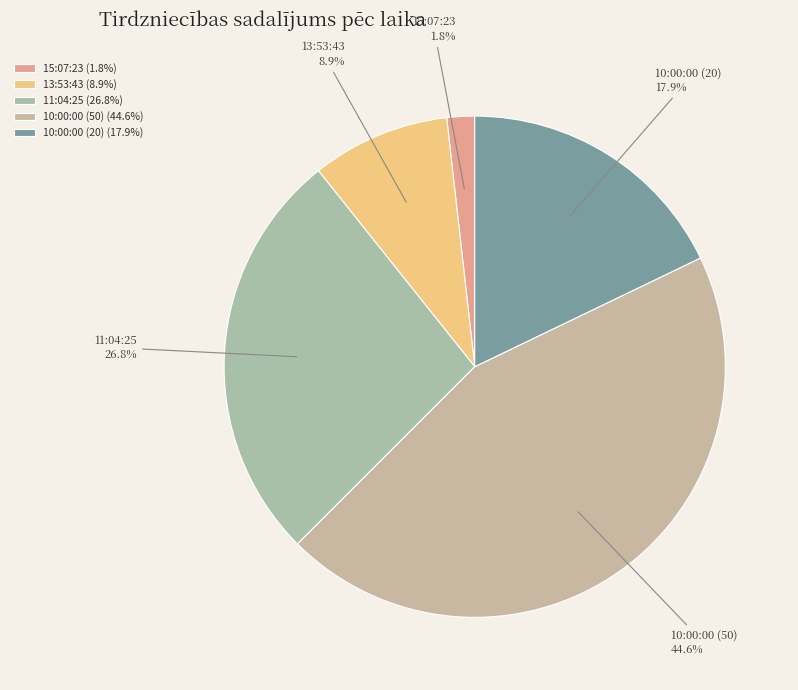

Rank the categories by value from lowest to highest.

15:07:23, 13:53:43, 10:00:00 (20), 11:04:25, 10:00:00 (50)